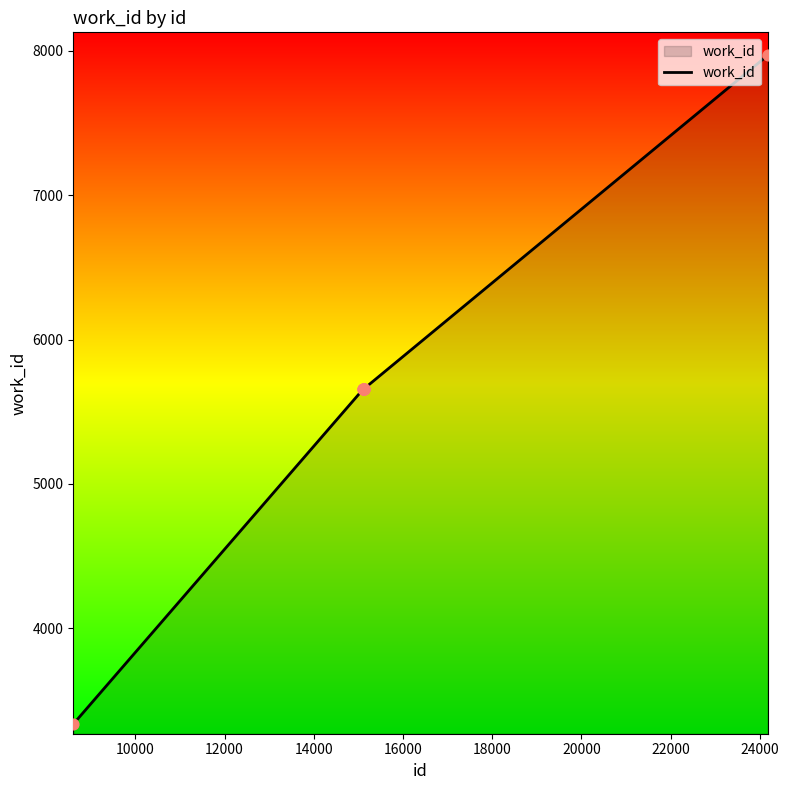

What is the difference between the maximum and minimum values?

4633